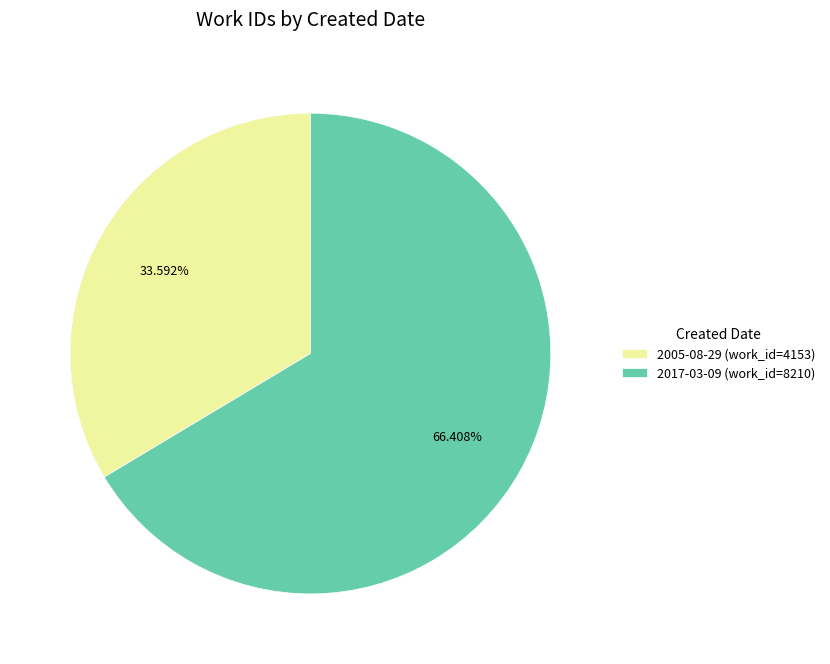

To the nearest percent, what portion does 2017-03-09 represent?

66%